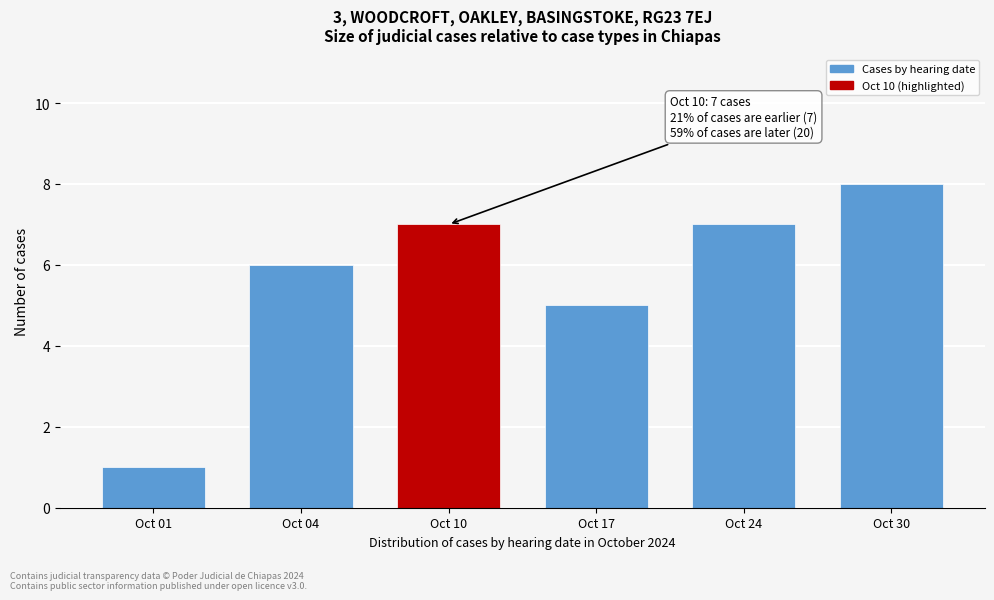

Reading left to right, transcribe all the data shown in this chart.

Oct 01=1	Oct 04=6	Oct 10=7	Oct 17=5	Oct 24=7	Oct 30=8